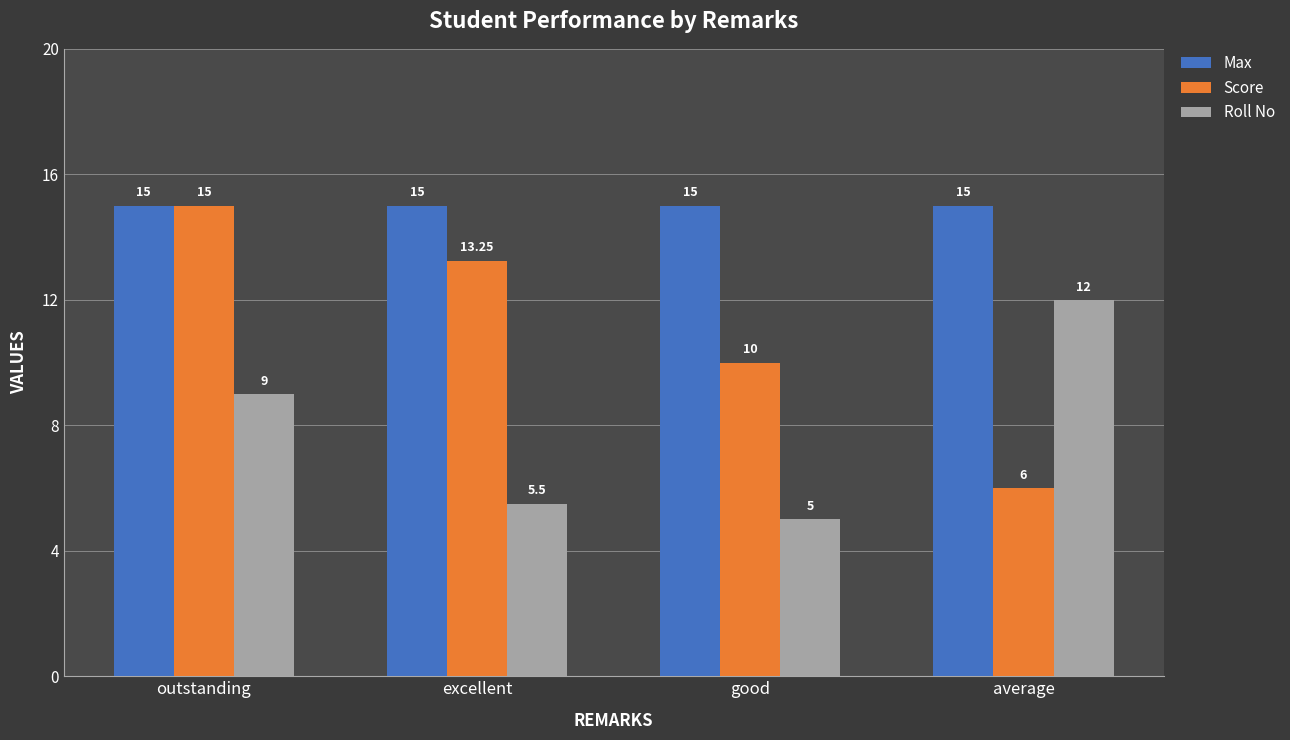

Which category has the lowest value across all series?

good